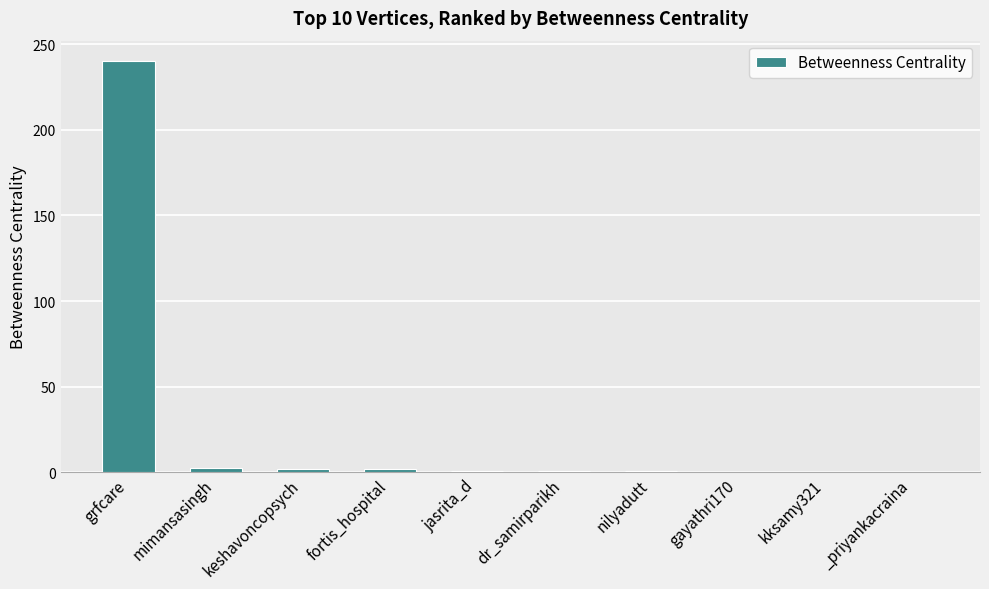

What is the greatest value displayed?

240.0